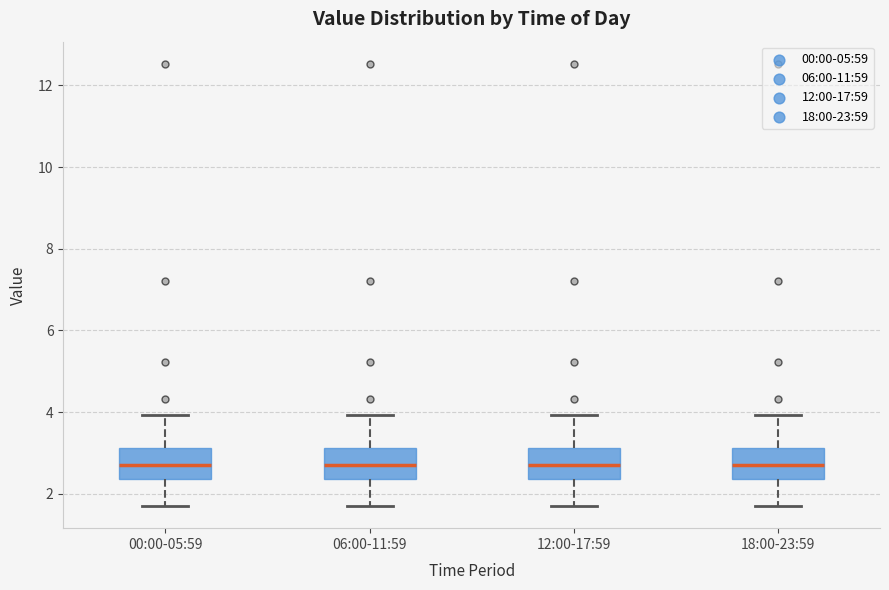

Reading left to right, transcribe this box plot: for each box, give where its median line is, the range the box spans, and where its two whiskers end, as read against the y-axis. The values are not printed on the chart, so give them approximately, as read against the axis.

00:00-05:59: median 2.8, box 2.4 to 3.2, whiskers 1.8 to 4.0
06:00-11:59: median 2.8, box 2.4 to 3.2, whiskers 1.8 to 4.0
12:00-17:59: median 2.8, box 2.4 to 3.2, whiskers 1.8 to 4.0
18:00-23:59: median 2.8, box 2.4 to 3.2, whiskers 1.8 to 4.0